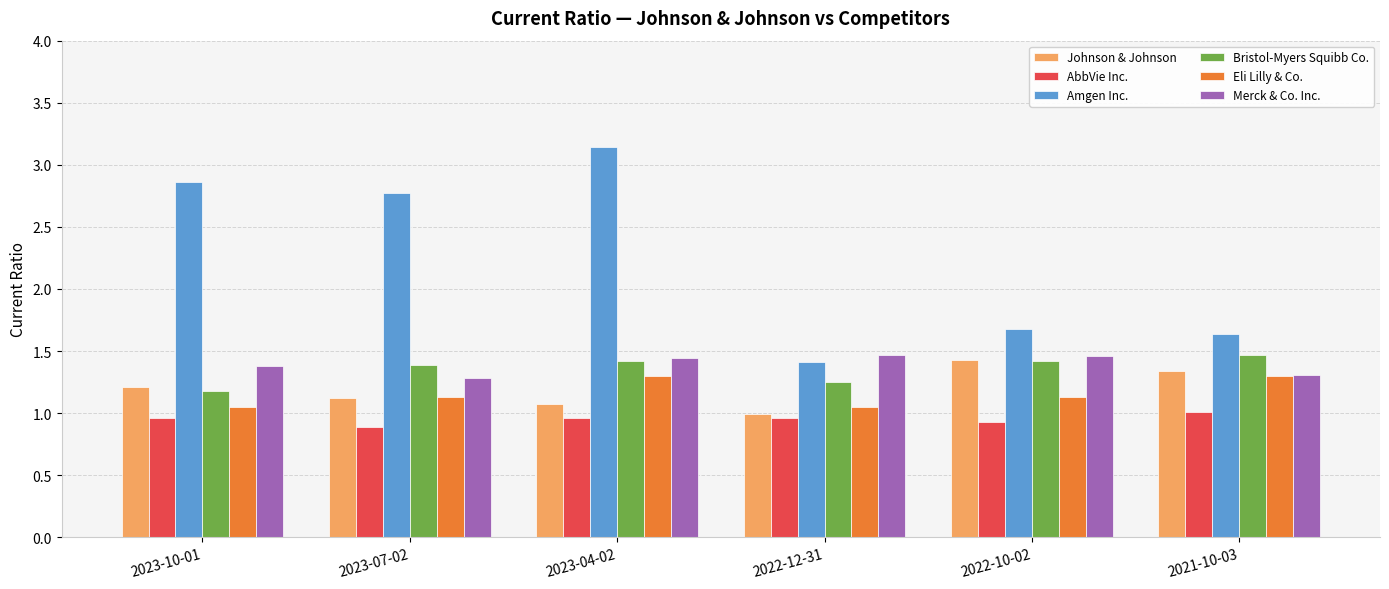

Which category has the highest value across all series?

2023-04-02